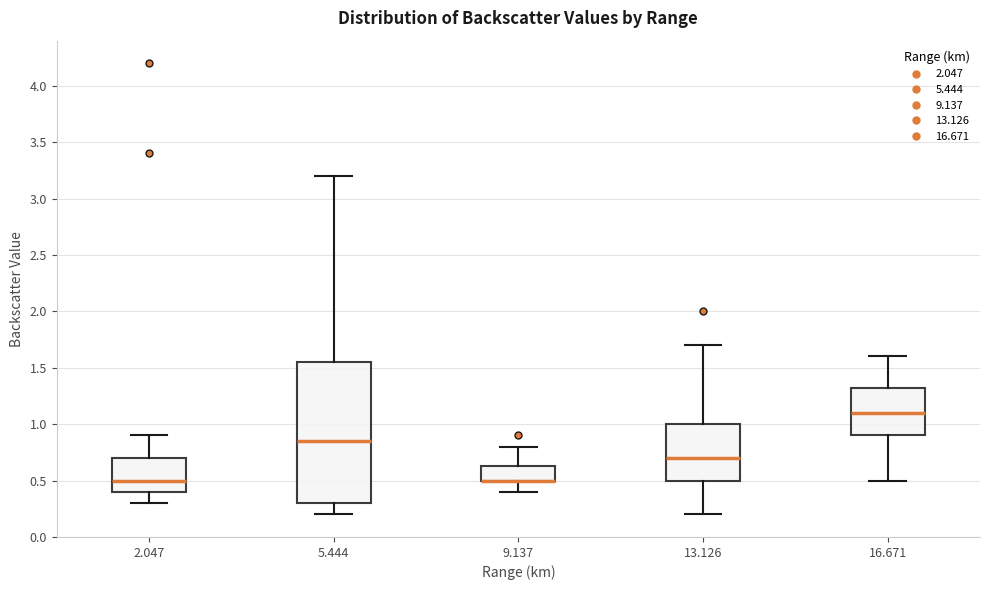

Reading left to right, read every box against the y-axis: the position of its median line, the range the box covers, and the ends of its whiskers. The values are not printed on the chart, so give them approximately, as read against the axis.

2.047: median 0.50, box 0.40 to 0.70, whiskers 0.30 to 0.90
5.444: median 0.85, box 0.30 to 1.55, whiskers 0.20 to 3.20
9.137: median 0.50 (drawn on the box's lower edge), box 0.50 to 0.65, whiskers 0.40 to 0.80
13.126: median 0.70, box 0.50 to 1.00, whiskers 0.20 to 1.70
16.671: median 1.10, box 0.90 to 1.35, whiskers 0.50 to 1.60